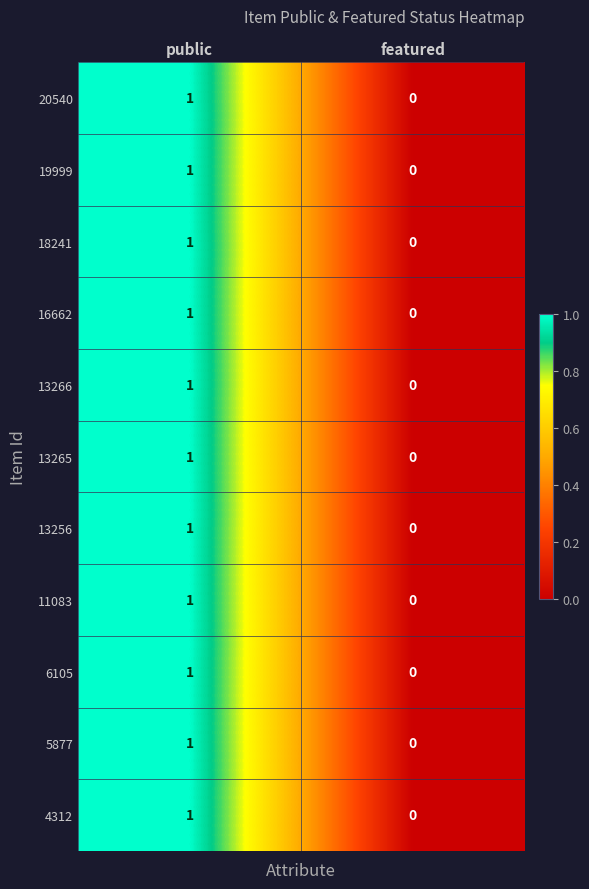

Is it true that 20540 equals 1 at public?

True